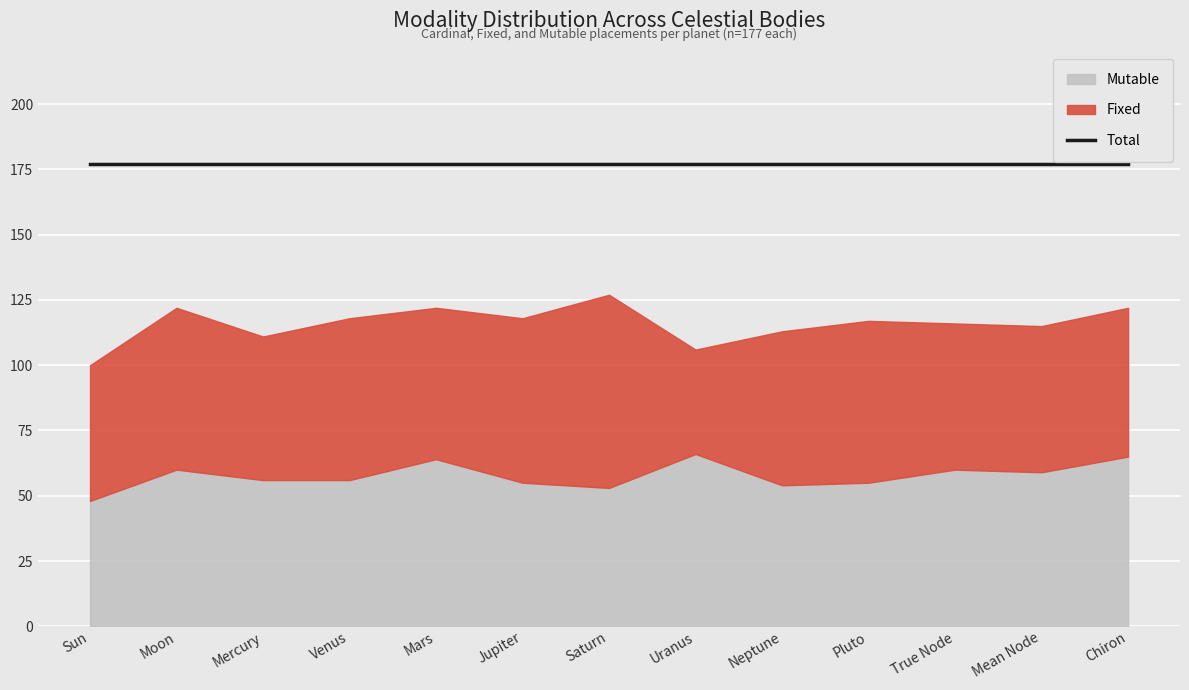

At which label does Cardinal first exceed 60?

Sun